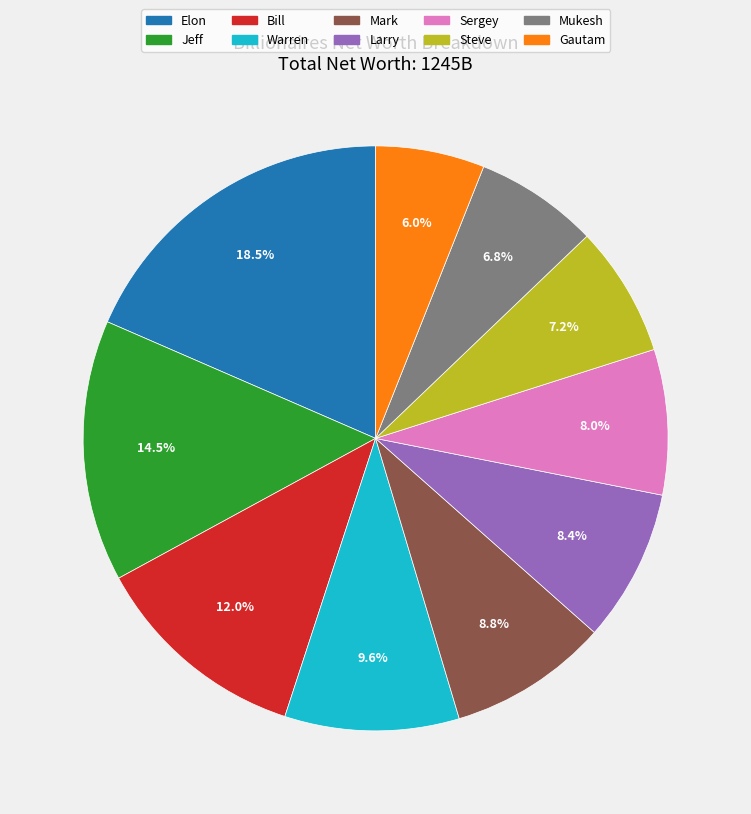

Count the number of slices in the pie.

10